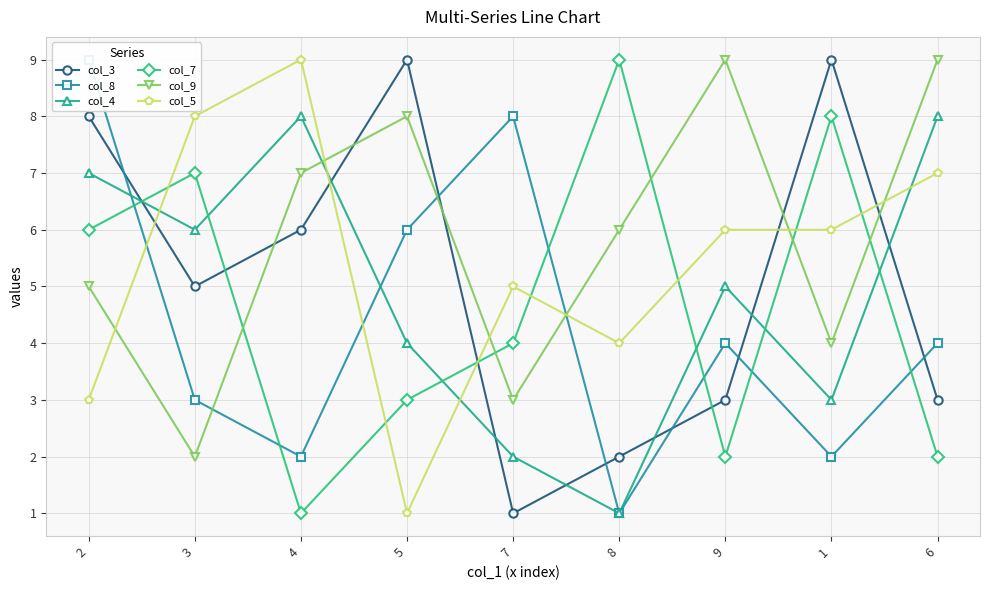

Rank the categories by col_3 value from lowest to highest.

7, 8, 9, 6, 3, 4, 2, 5, 1